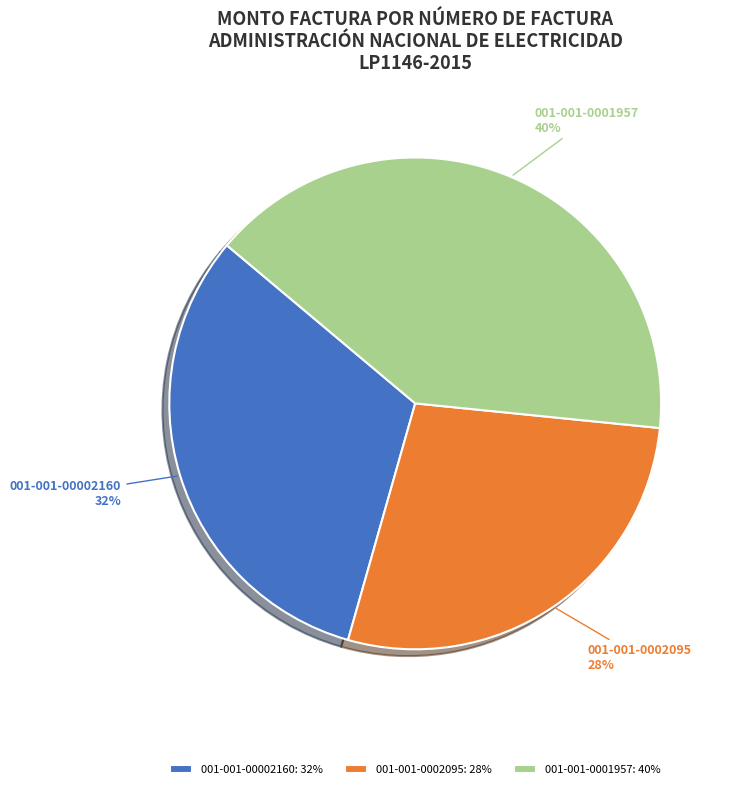

Which category has the biggest portion of the pie?

001-001-0001957